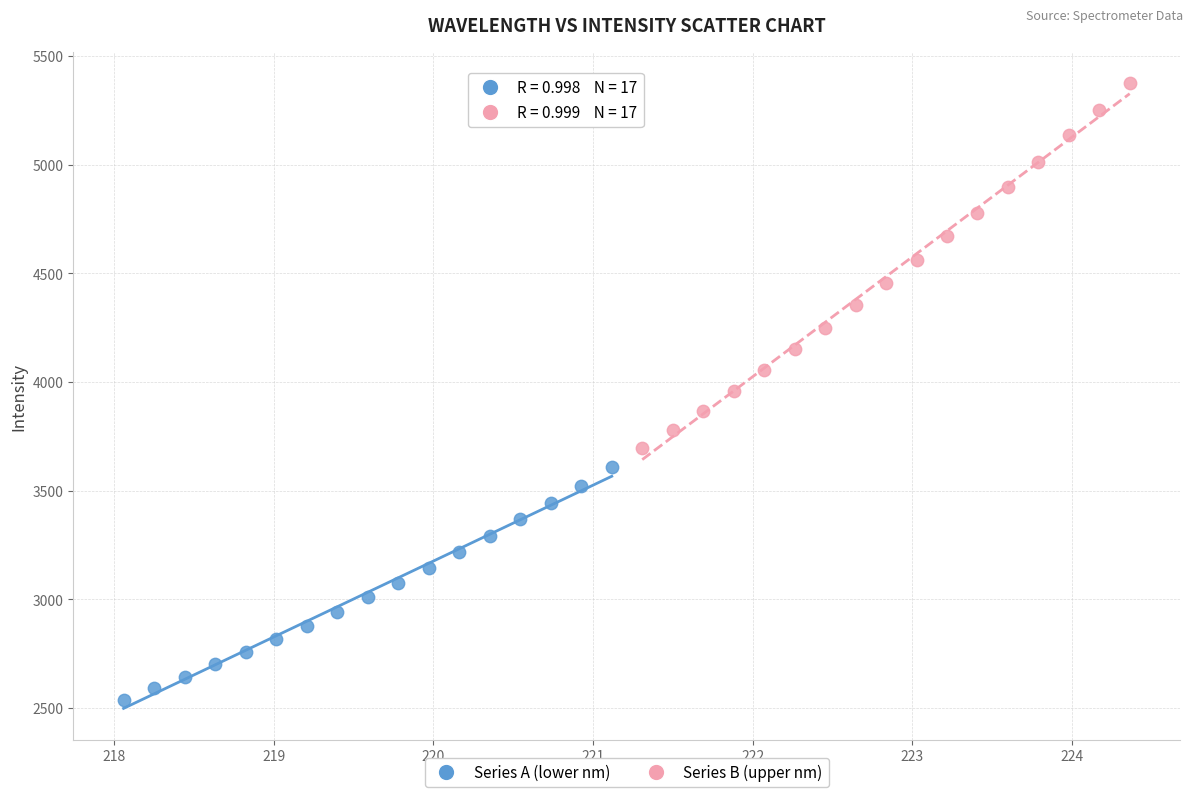

Which series has the largest Y range (max minus min)?

Series B (upper nm)